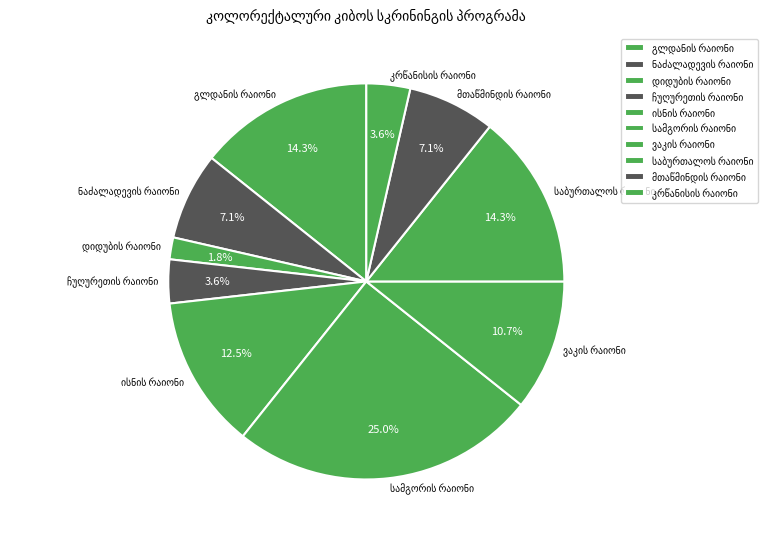

How many segments does this pie chart have?

10